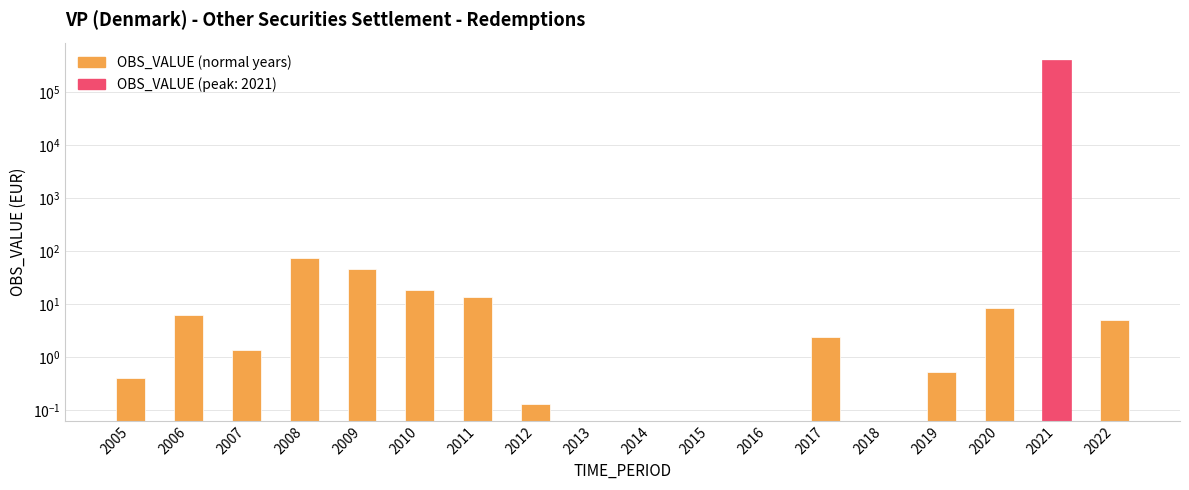

Reading left to right, transcribe all the data shown in this chart.

2005=0.4	2006=6.2	2007=1.3	2008=74.4	2009=46.3	2010=18.4	2011=13.6	2012=0.1	2013=0.0	2014=0.0	2015=0.0	2016=0.0	2017=2.4	2018=0.0	2019=0.5	2020=8.5	2021=400438.6	2022=5.1